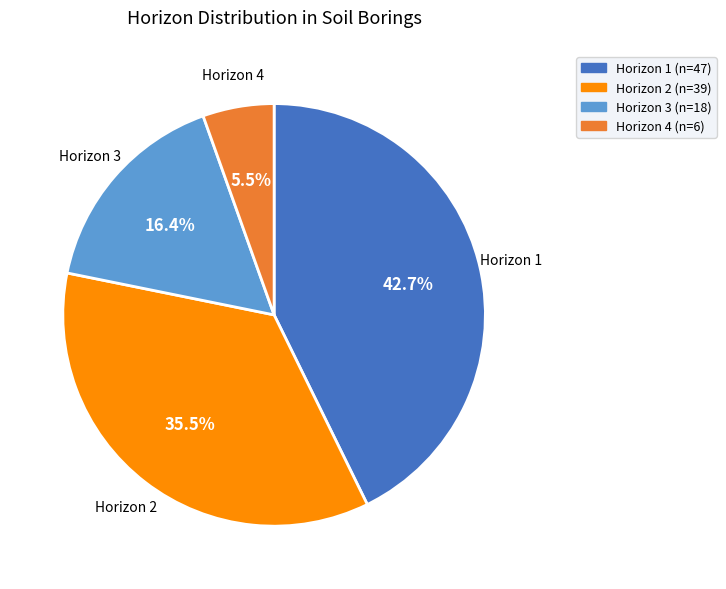

Do Horizon 3 and Horizon 2 together represent more than half of the pie?

Yes